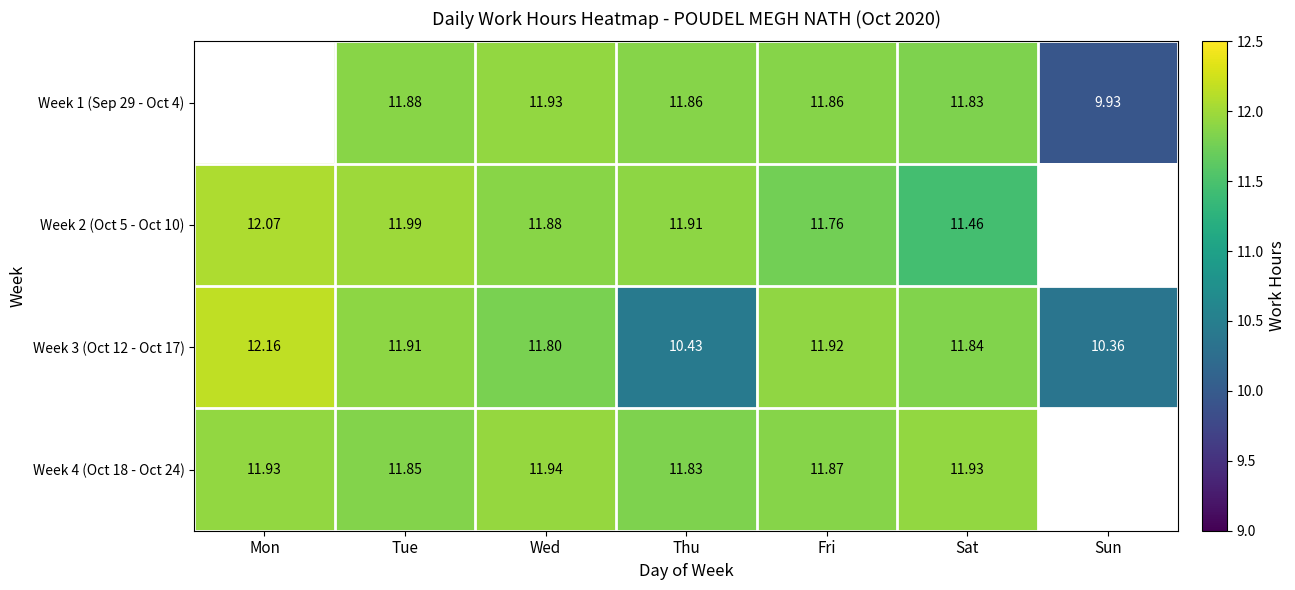

Is the value of Week 1 (Sep 29 - Oct 4) at Fri greater than the value of Week 2 (Oct 5 - Oct 10) at Thu?

No